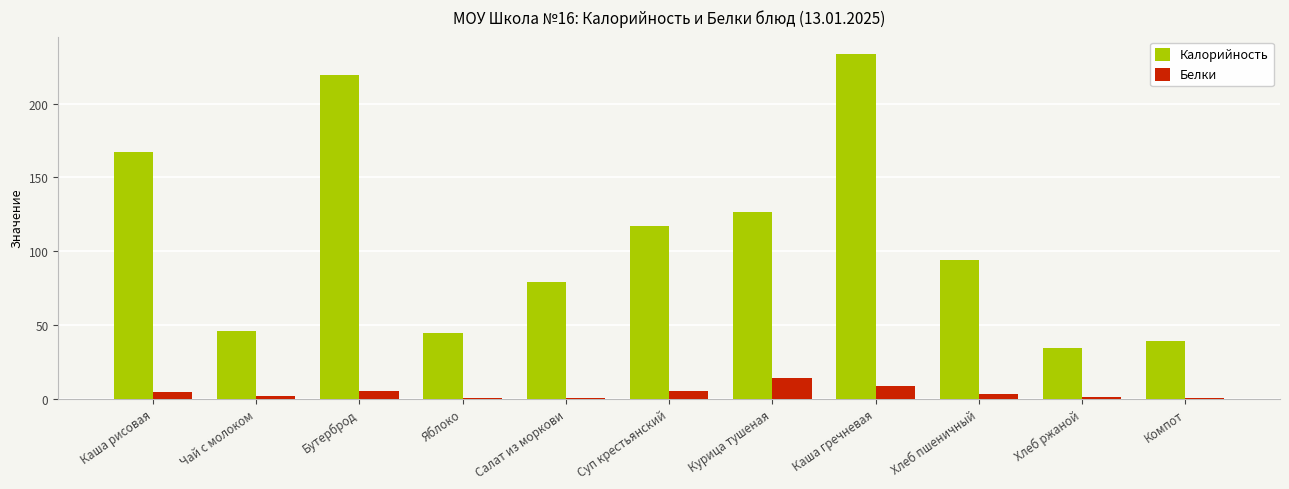

Where is Калорийность nearest to the value 133?

Курица тушеная